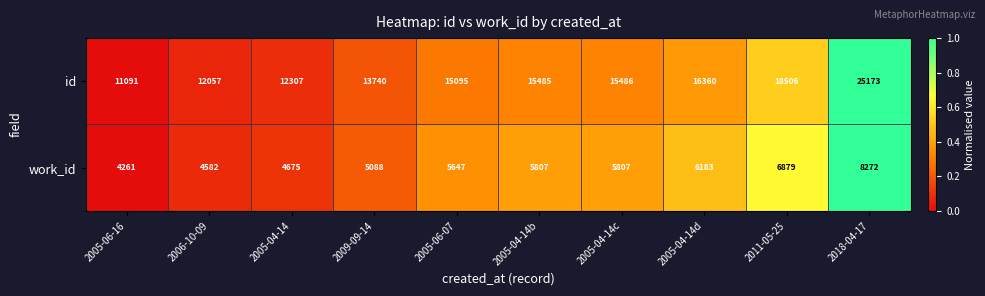

Rank the series by their maximum value, from lowest to highest.

work_id, id